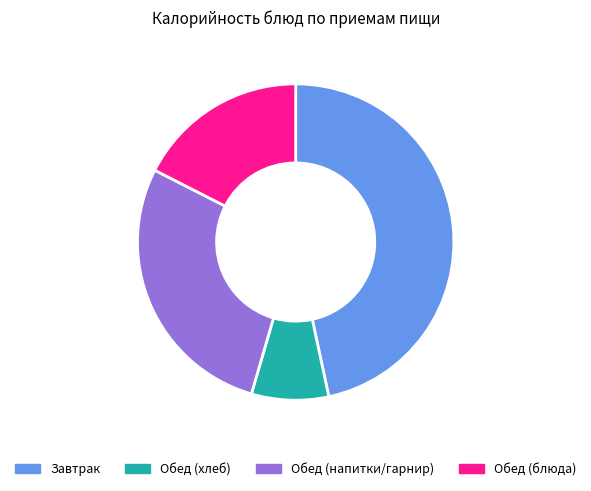

Rank the categories by value from highest to lowest.

Завтрак, Обед (напитки/гарнир), Обед (блюда), Обед (хлеб)